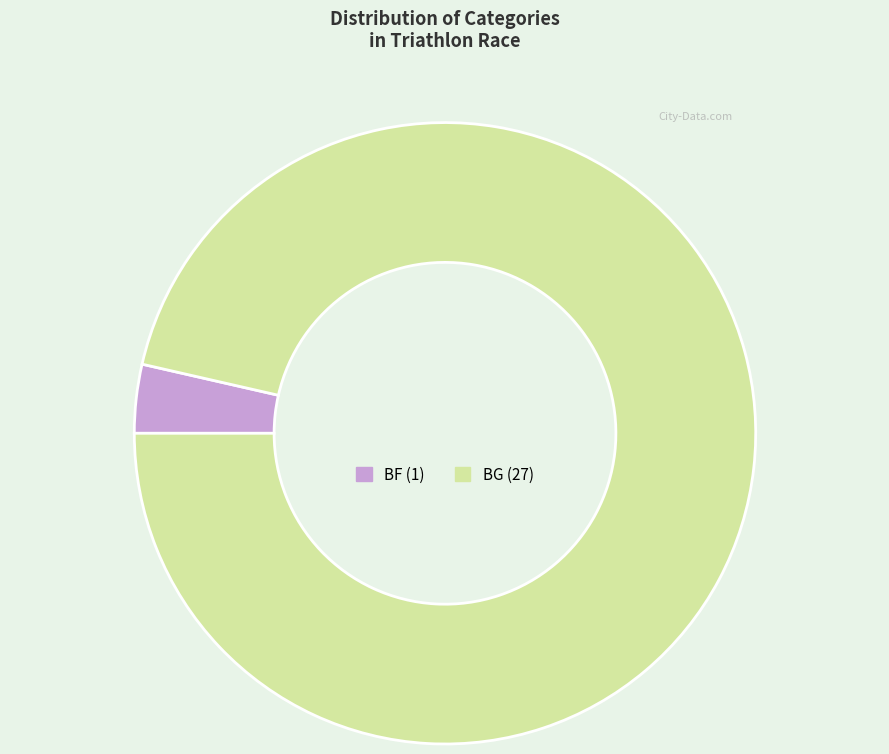

Between BF and BG, which is larger?

BG